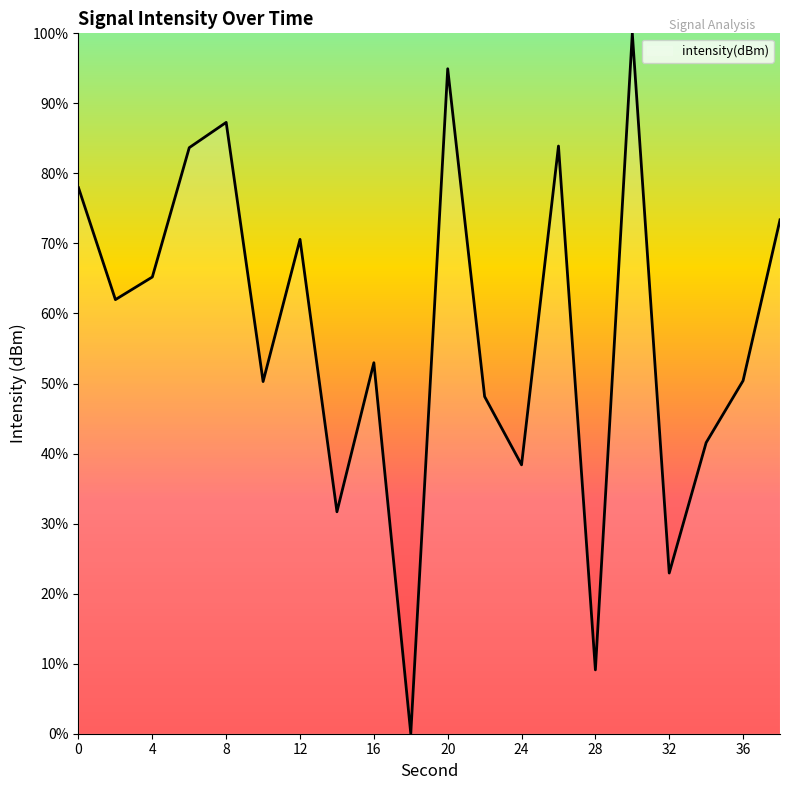

What is the greatest value displayed?

100.0